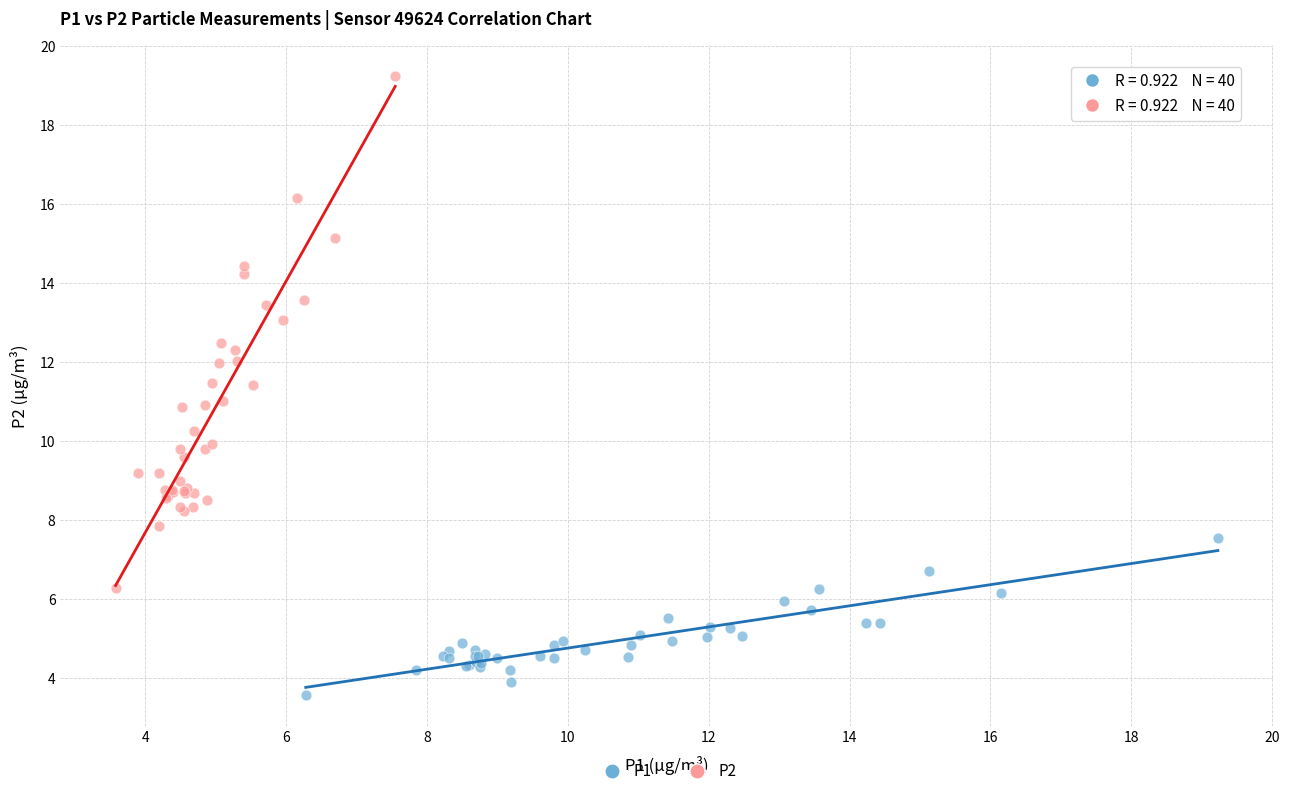

Which series contains the lowest Y value?

P1